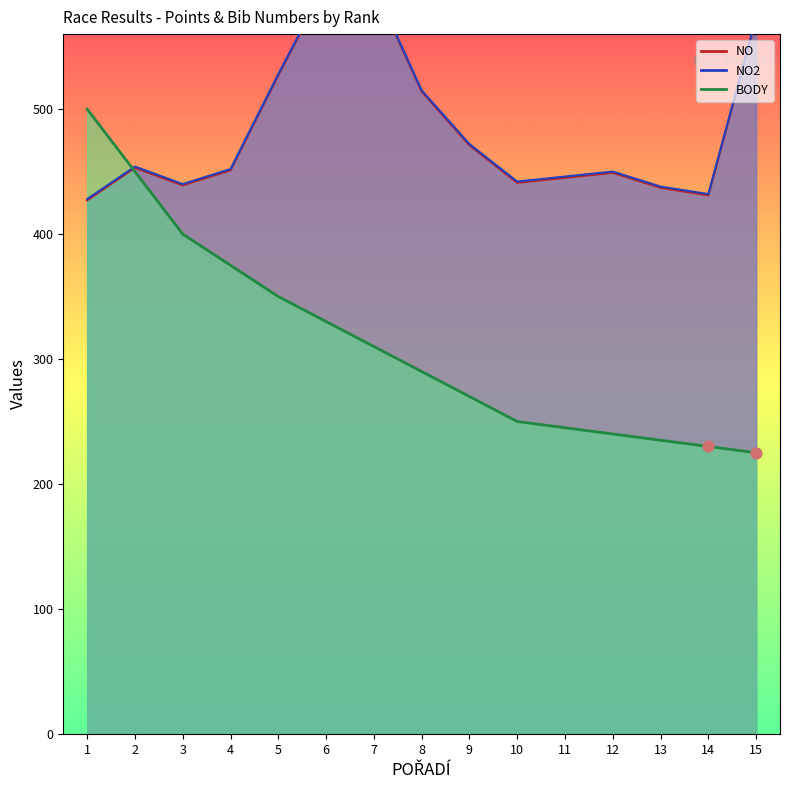

What are all the series names shown in the legend?

NO, NO2, BODY